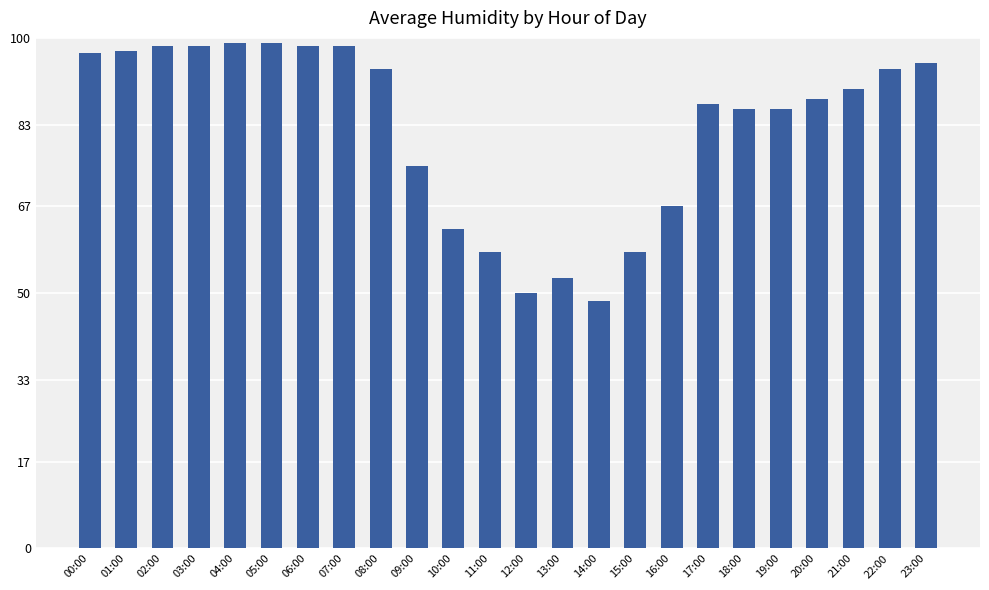

What is the difference between the values at 00:00 and 21:00?

7.0